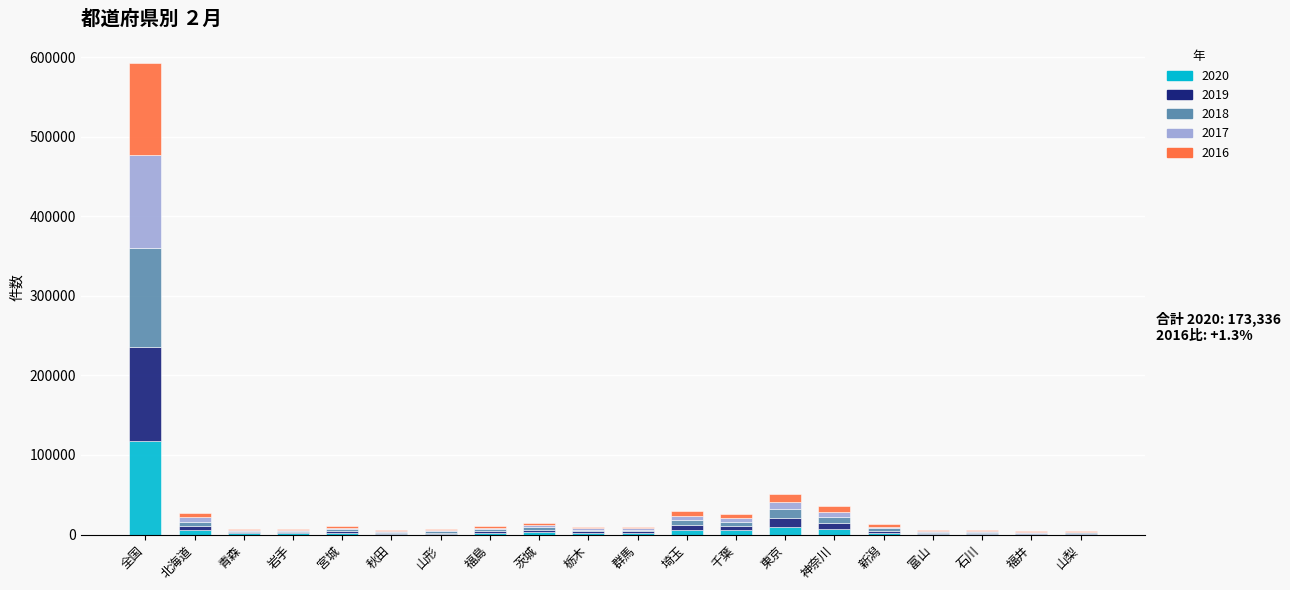

How many categories are shown in the chart?

20